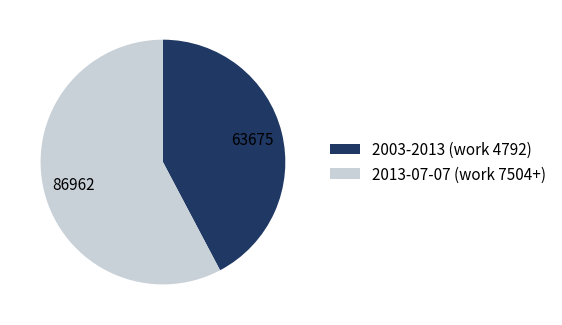

Rank the categories by value from highest to lowest.

2013-07-07 (work 7504+), 2003-2013 (work 4792)